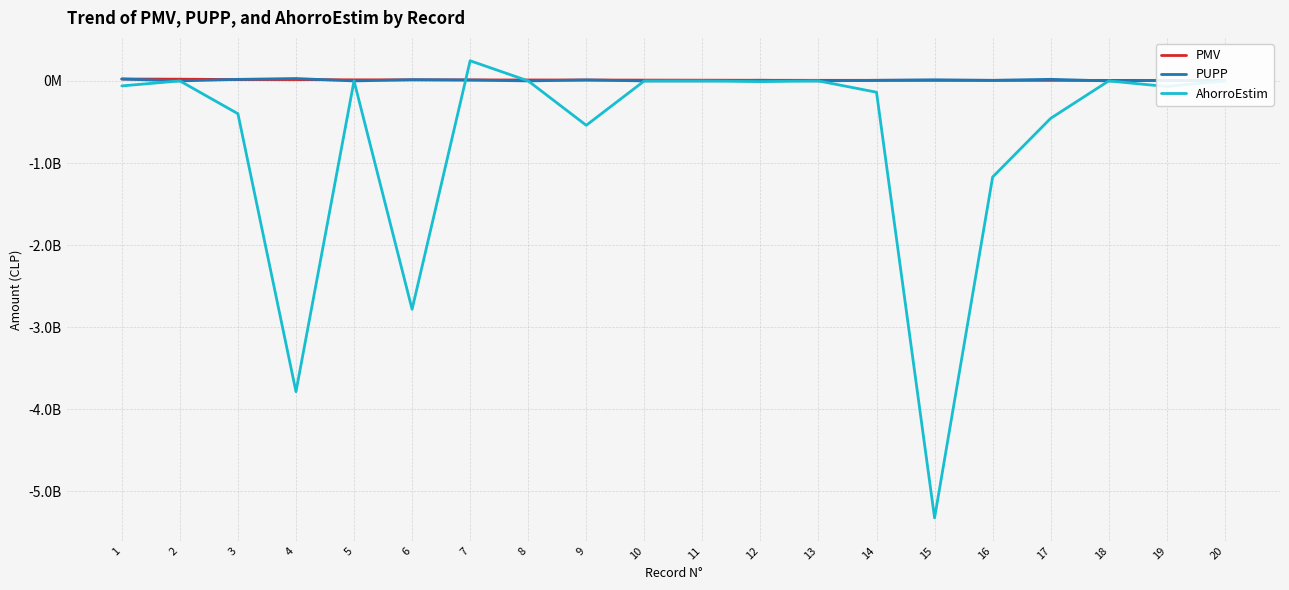

What is the difference between the maximum and minimum values in the PMV series?

17710711